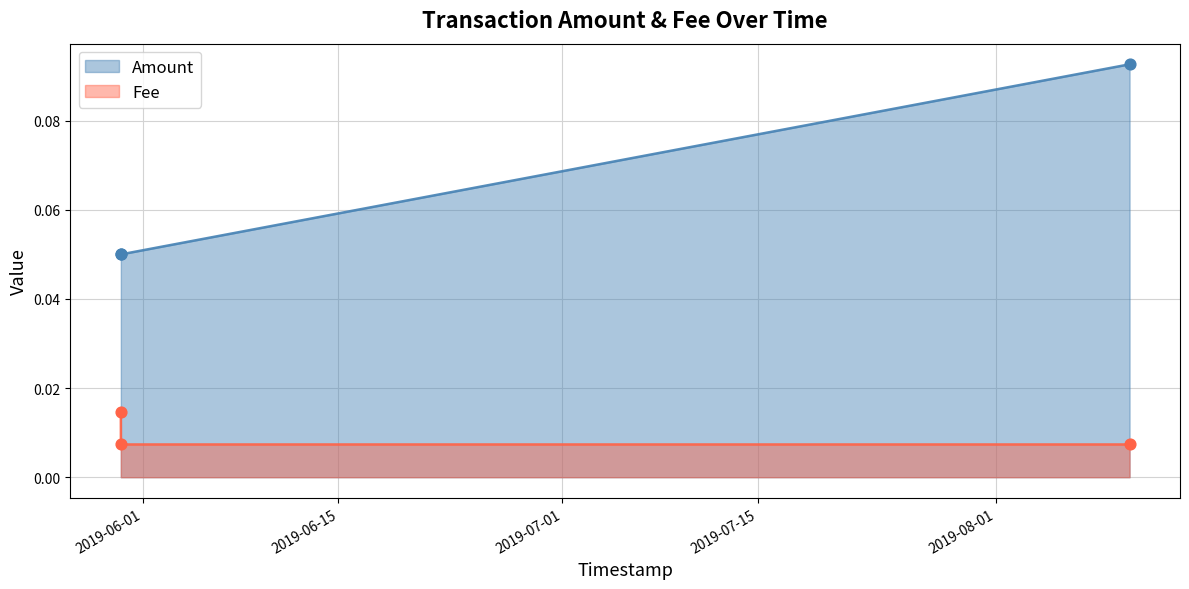

At how many categories does at least one series exceed 0?

3